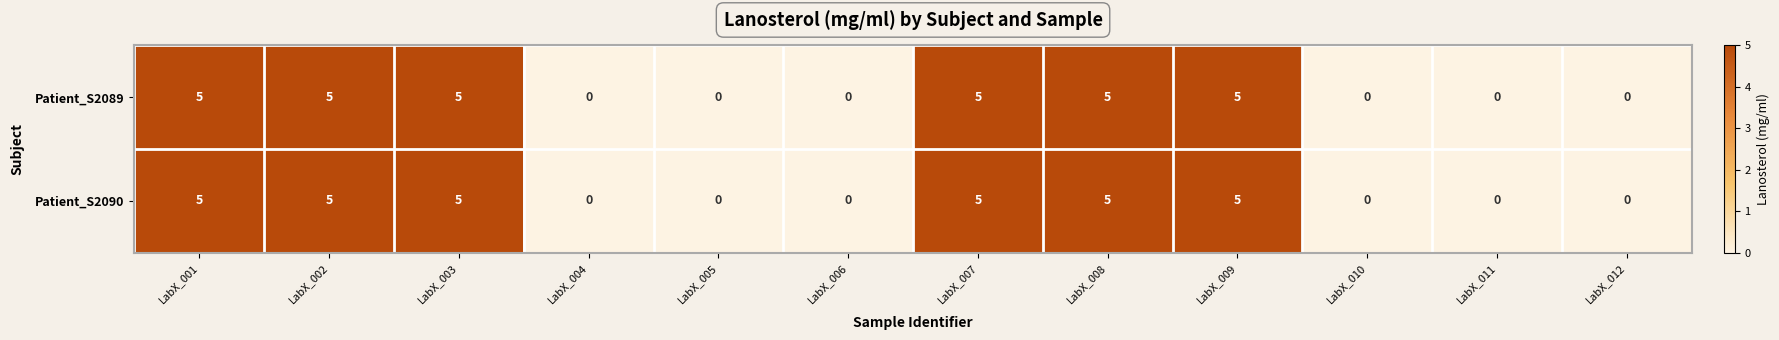

Reading right to left, transcribe all the data shown in this chart.

Patient_S2089: LabX_012=0	LabX_011=0	LabX_010=0	LabX_009=5	LabX_008=5	LabX_007=5	LabX_006=0	LabX_005=0	LabX_004=0	LabX_003=5	LabX_002=5	LabX_001=5
Patient_S2090: LabX_012=0	LabX_011=0	LabX_010=0	LabX_009=5	LabX_008=5	LabX_007=5	LabX_006=0	LabX_005=0	LabX_004=0	LabX_003=5	LabX_002=5	LabX_001=5